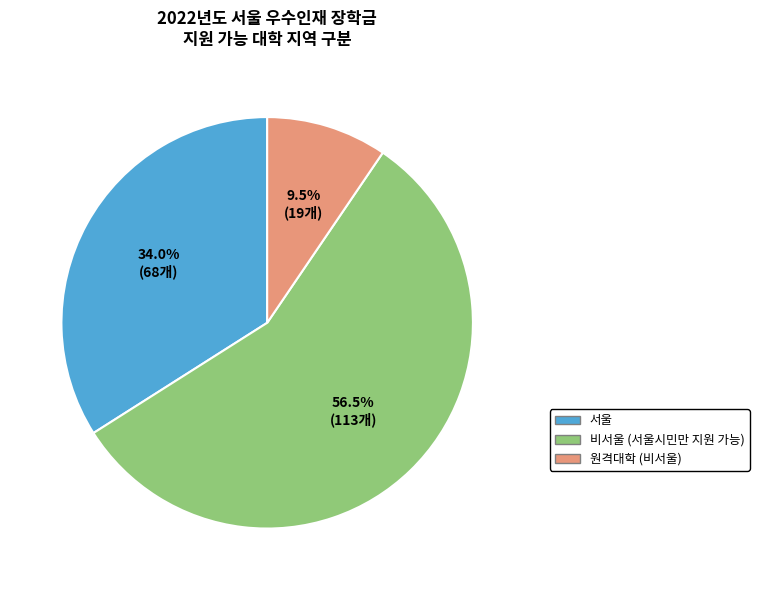

Which slice is the smallest?

원격대학 (비서울)